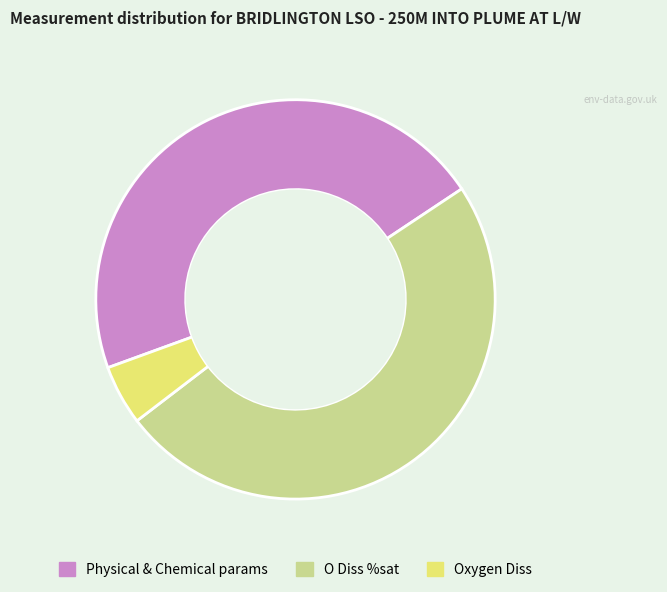

Does any single category account for the majority?

No